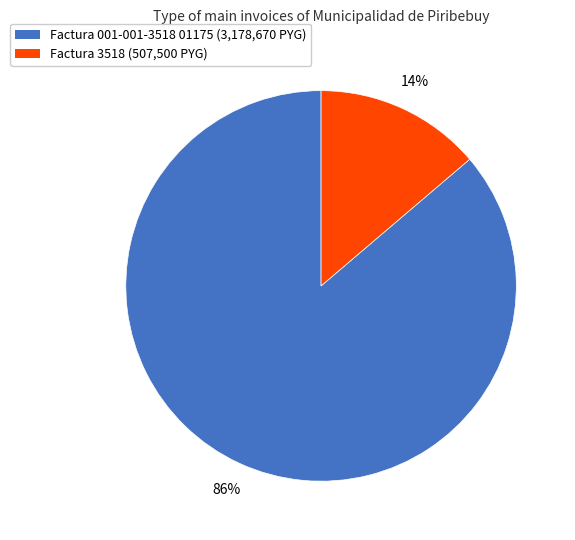

To the nearest percent, what is the difference between the largest and smallest slice percentages?

72%